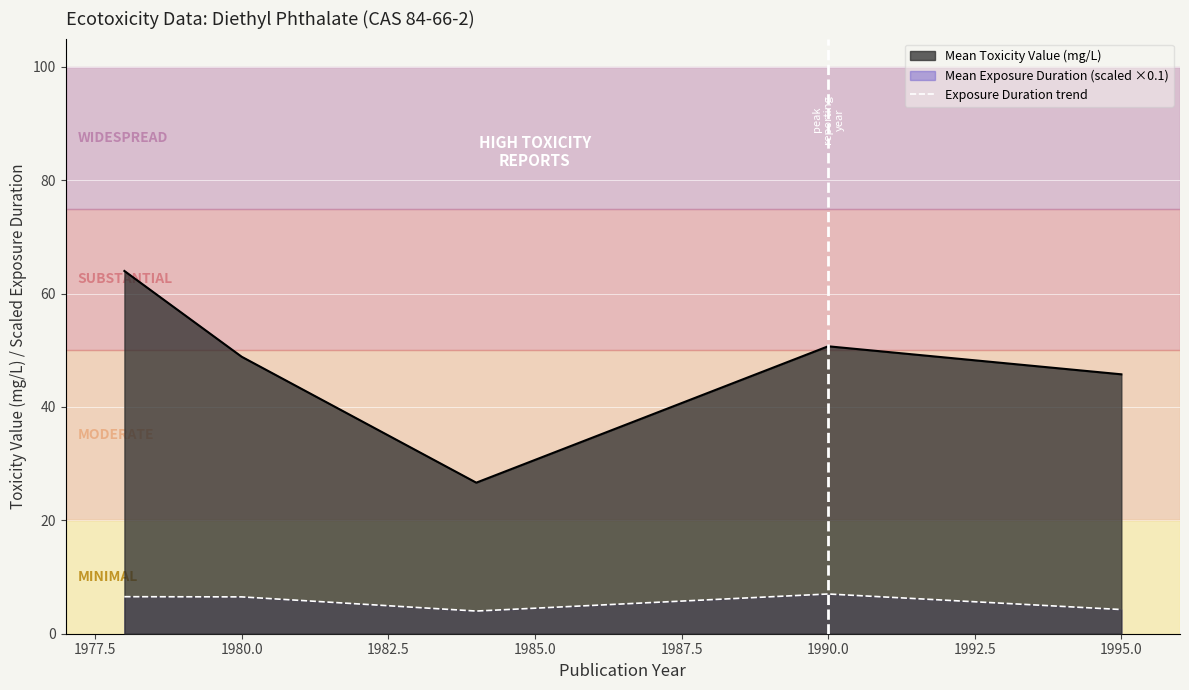

How many data points are less than 6?

2